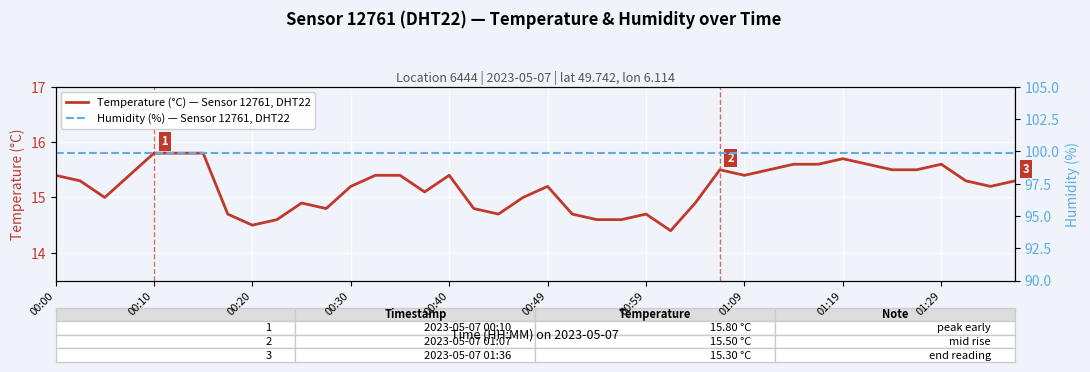

Is it true that Temperature (°C) — Sensor 12761, DHT22 equals 5.0 at 01:29?

False